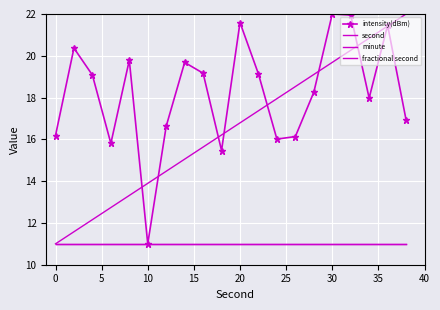

What are all the series names shown in the legend?

intensity(dBm), second, minute, fractional second